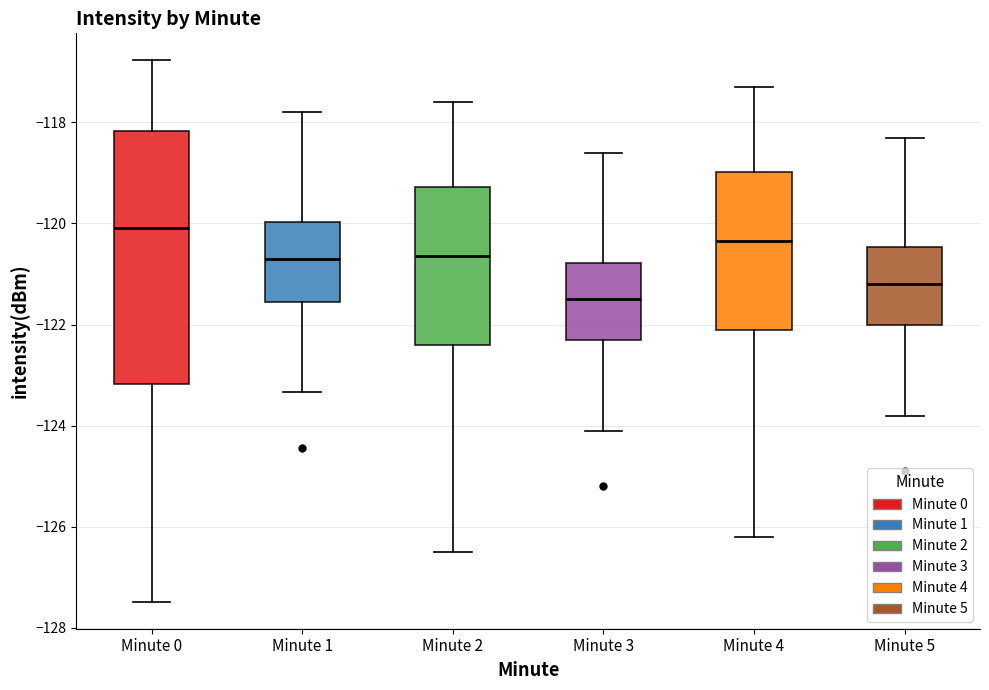

Reading left to right, read every box against the y-axis: the position of its median line, the range the box covers, and the ends of its whiskers. The values are not printed on the chart, so give them approximately, as read against the axis.

Minute 0: median -120.0, box -123.2 to -118.2, whiskers -127.4 to -116.8
Minute 1: median -120.6, box -121.6 to -120.0, whiskers -123.4 to -117.8
Minute 2: median -120.6, box -122.4 to -119.2, whiskers -126.4 to -117.6
Minute 3: median -121.4, box -122.2 to -120.8, whiskers -124.0 to -118.6
Minute 4: median -120.4, box -122.0 to -119.0, whiskers -126.2 to -117.2
Minute 5: median -121.2, box -122.0 to -120.4, whiskers -123.8 to -118.2